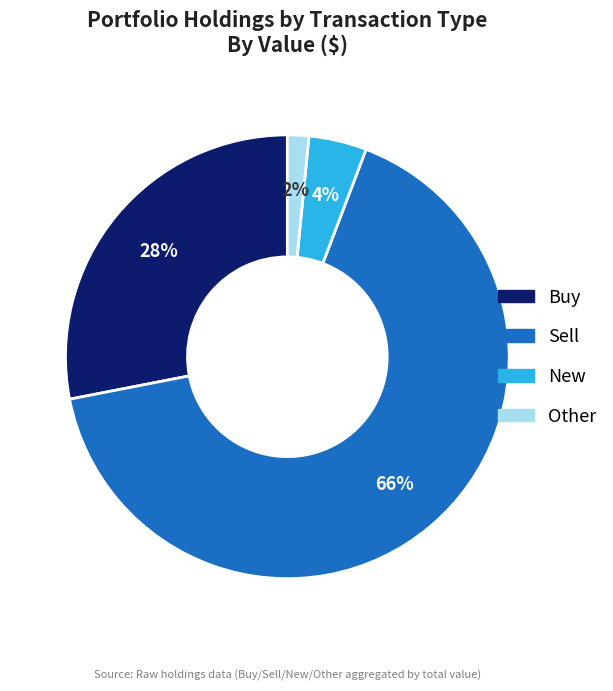

Which slice represents more than half of the pie?

Sell